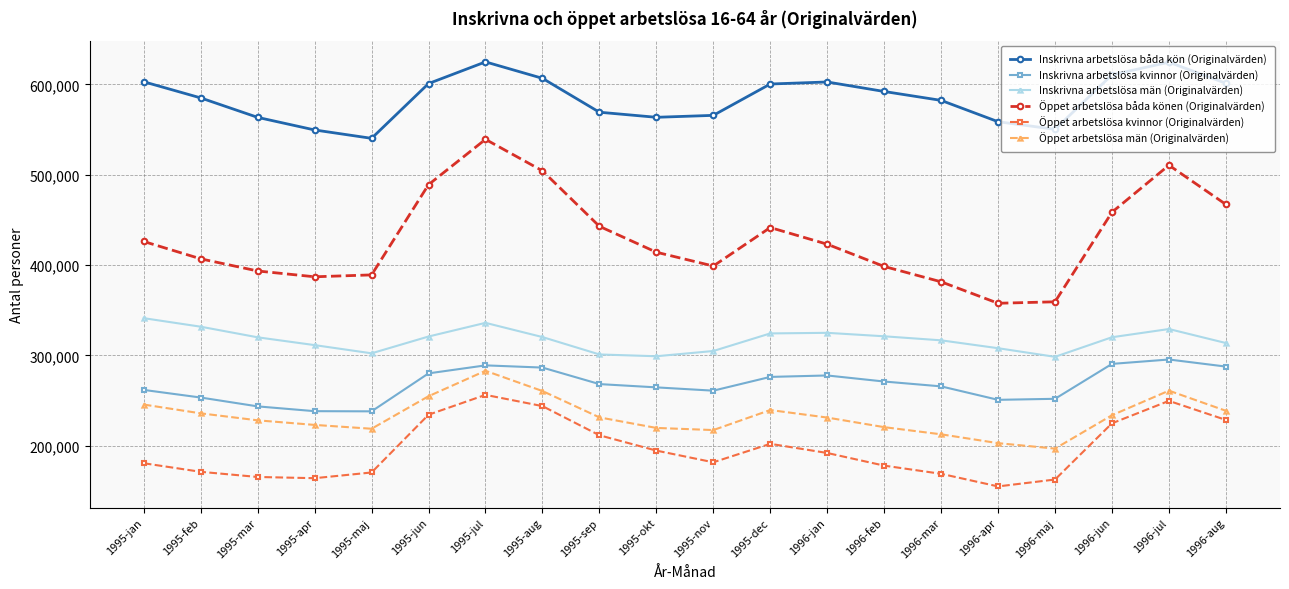

At 1996-maj, list the series in order from smallest to largest.

Öppet arbetslösa kvinnor (Originalvärden), Öppet arbetslösa män (Originalvärden), Inskrivna arbetslösa kvinnor (Originalvärden), Inskrivna arbetslösa män (Originalvärden), Öppet arbetslösa båda könen (Originalvärden), Inskrivna arbetslösa båda kön (Originalvärden)